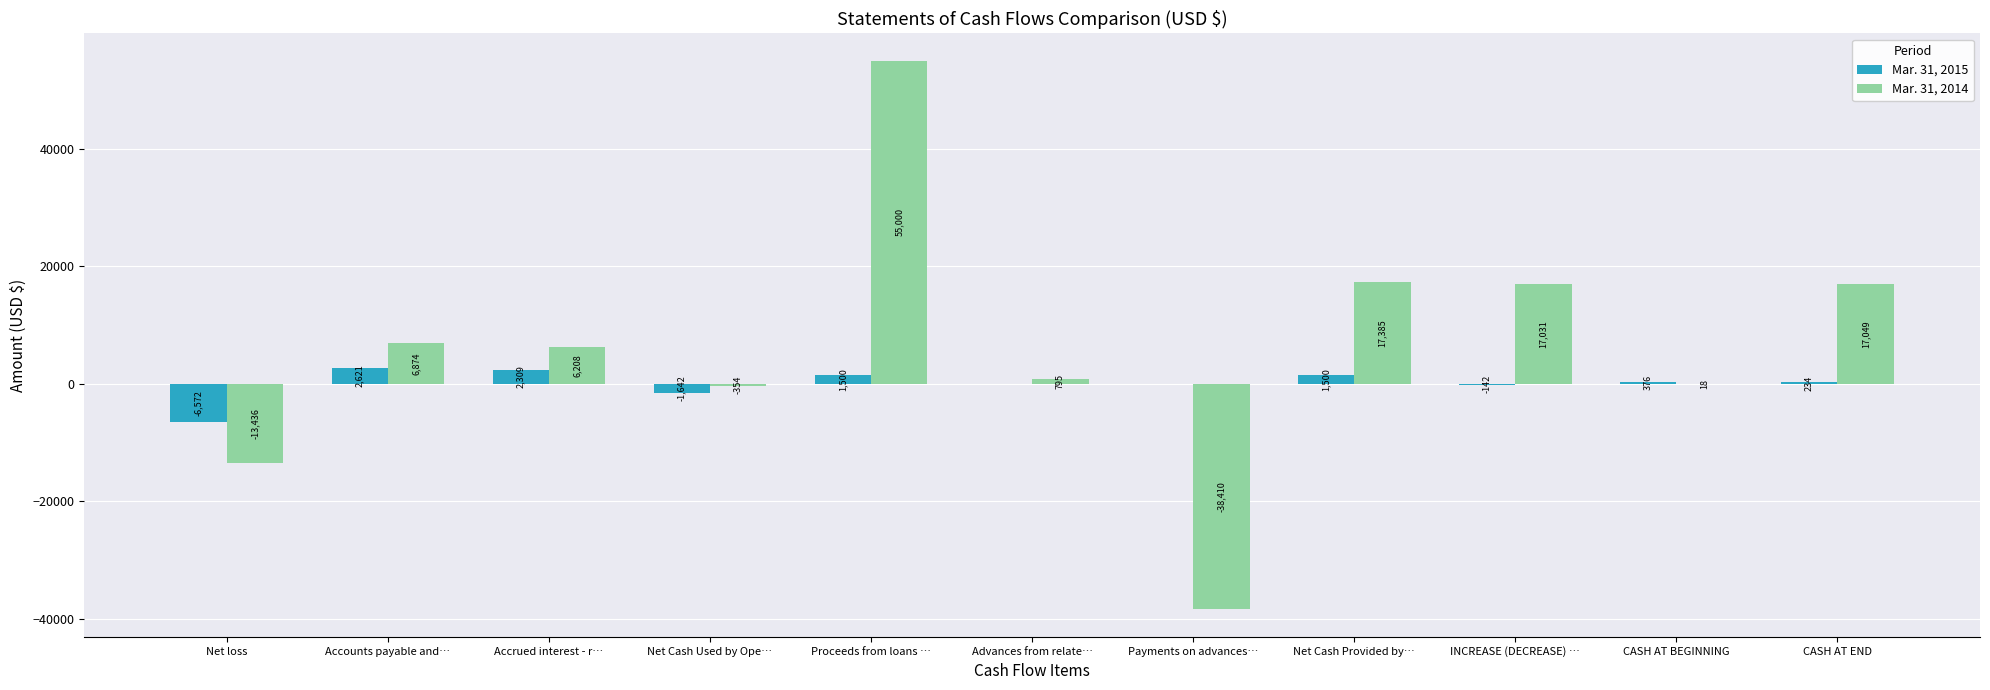

Reading left to right, list all the values displayed in this chart.

Mar. 31, 2015: Net loss=-6572	Accounts payable and…=2621	Accrued interest - r…=2309	Net Cash Used by Ope…=-1642	Proceeds from loans …=1500	Advances from relate…=0	Payments on advances…=0	Net Cash Provided by…=1500	INCREASE (DECREASE) …=-142	CASH AT BEGINNING=376	CASH AT END=234
Mar. 31, 2014: Net loss=-13436	Accounts payable and…=6874	Accrued interest - r…=6208	Net Cash Used by Ope…=-354	Proceeds from loans …=55000	Advances from relate…=795	Payments on advances…=-38410	Net Cash Provided by…=17385	INCREASE (DECREASE) …=17031	CASH AT BEGINNING=18	CASH AT END=17049